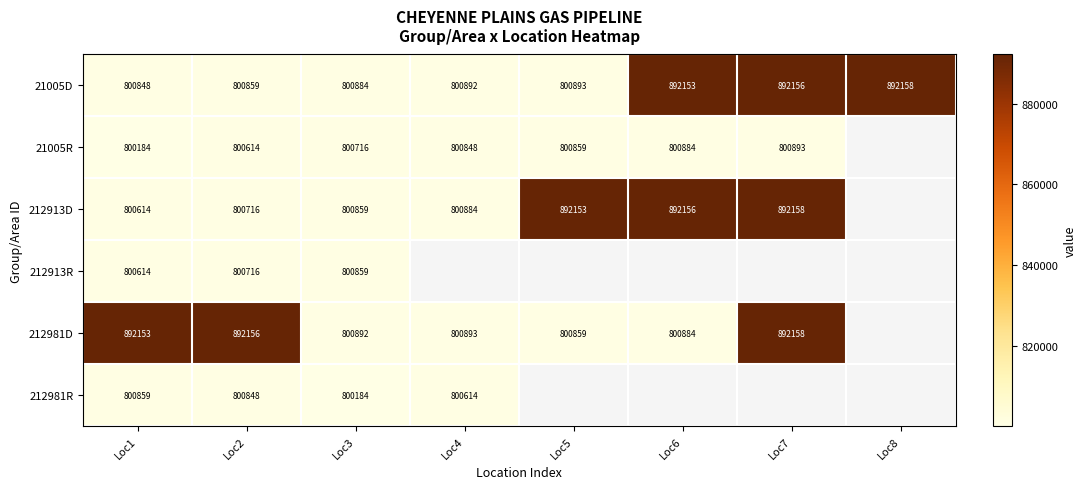

True or false: 21005R has a value of 800184 at Loc1.

True